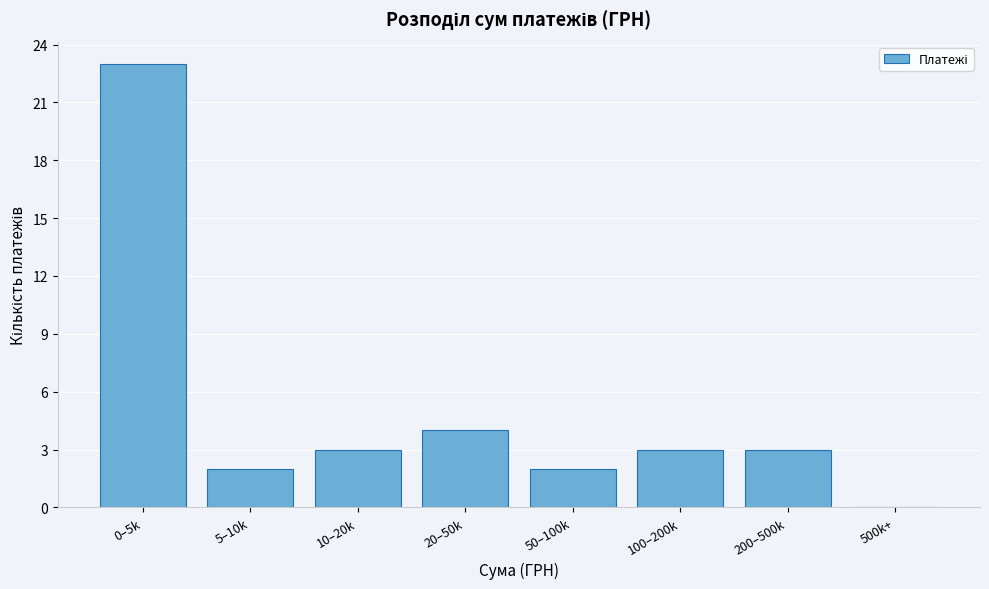

Reading left to right, what are all the values shown in this chart?

0–5k=23	5–10k=2	10–20k=3	20–50k=4	50–100k=2	100–200k=3	200–500k=3	500k+=0